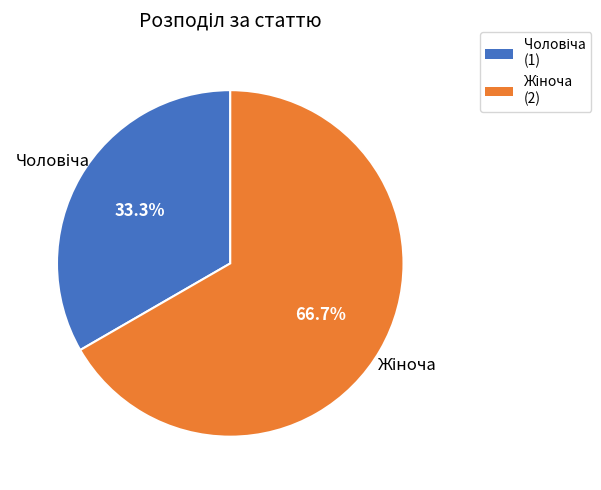

Is there any slice that represents more than half of the pie?

Yes